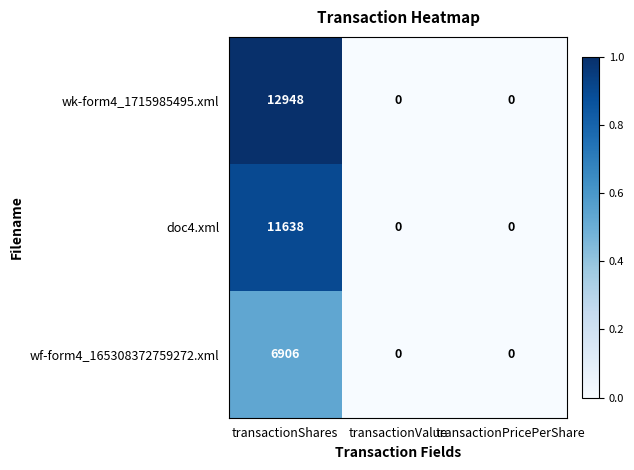

What is the sum of the wk-form4_1715985495.xml values at transactionValue and transactionShares?

12948